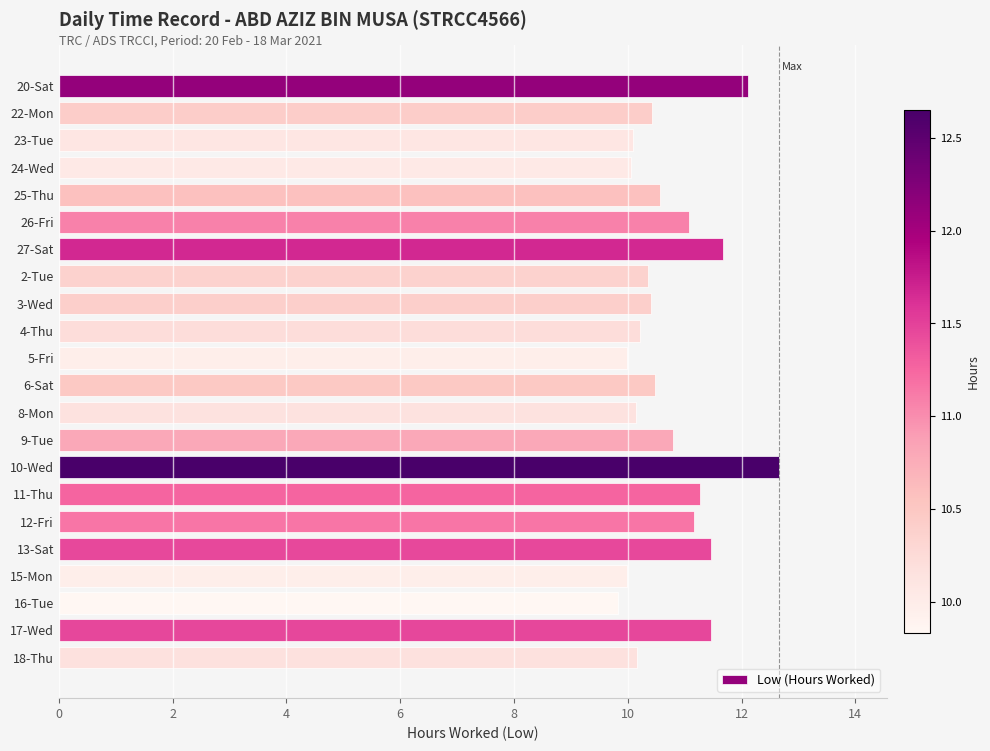

What is the ratio of the value at 4-Thu to the value at 18-Thu?

1.0